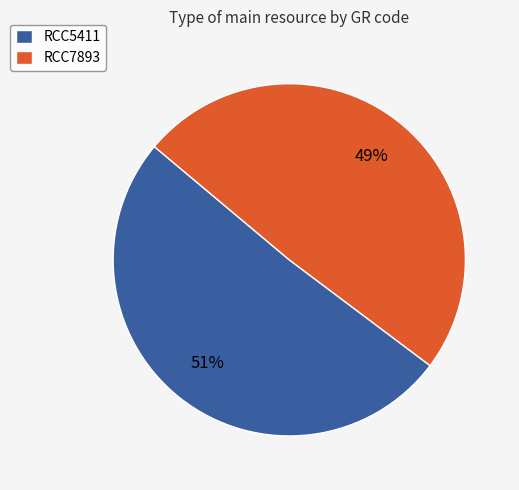

Rank the categories by value from highest to lowest.

RCC5411, RCC7893